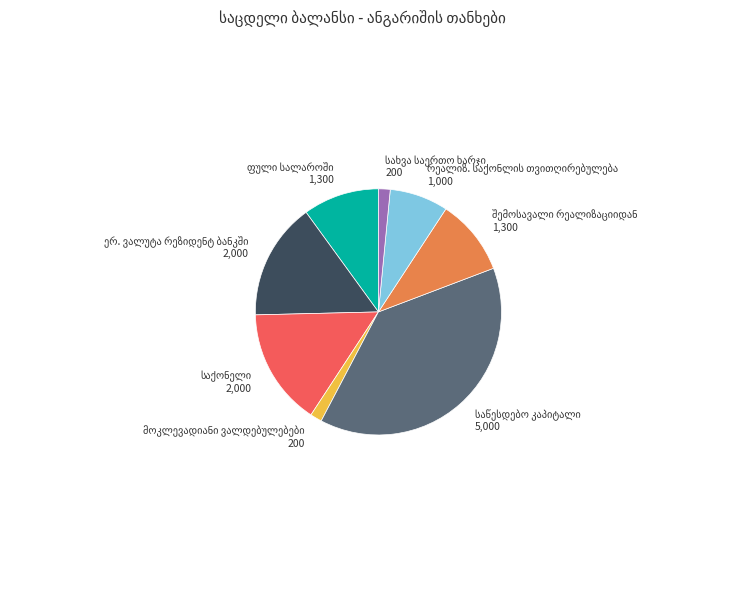

Does any single category account for the majority?

No